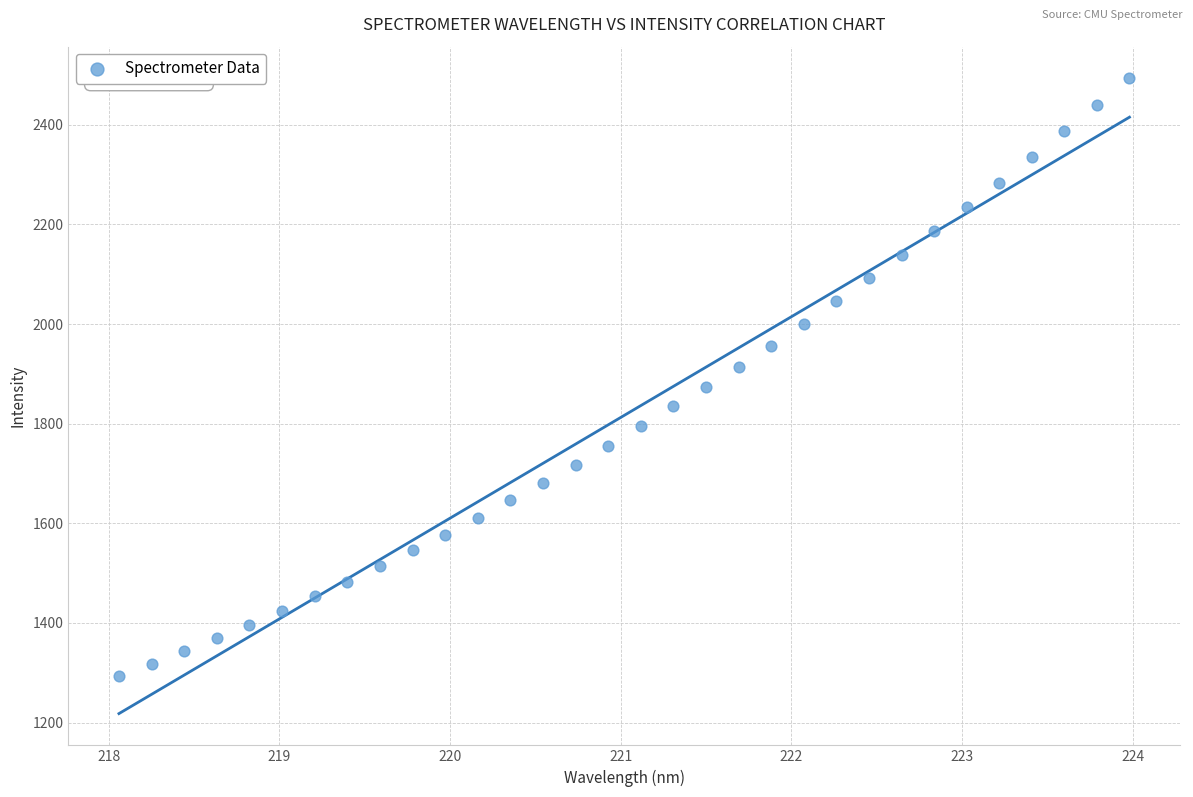

What is the range of Y values (max minus min)?

1199.6